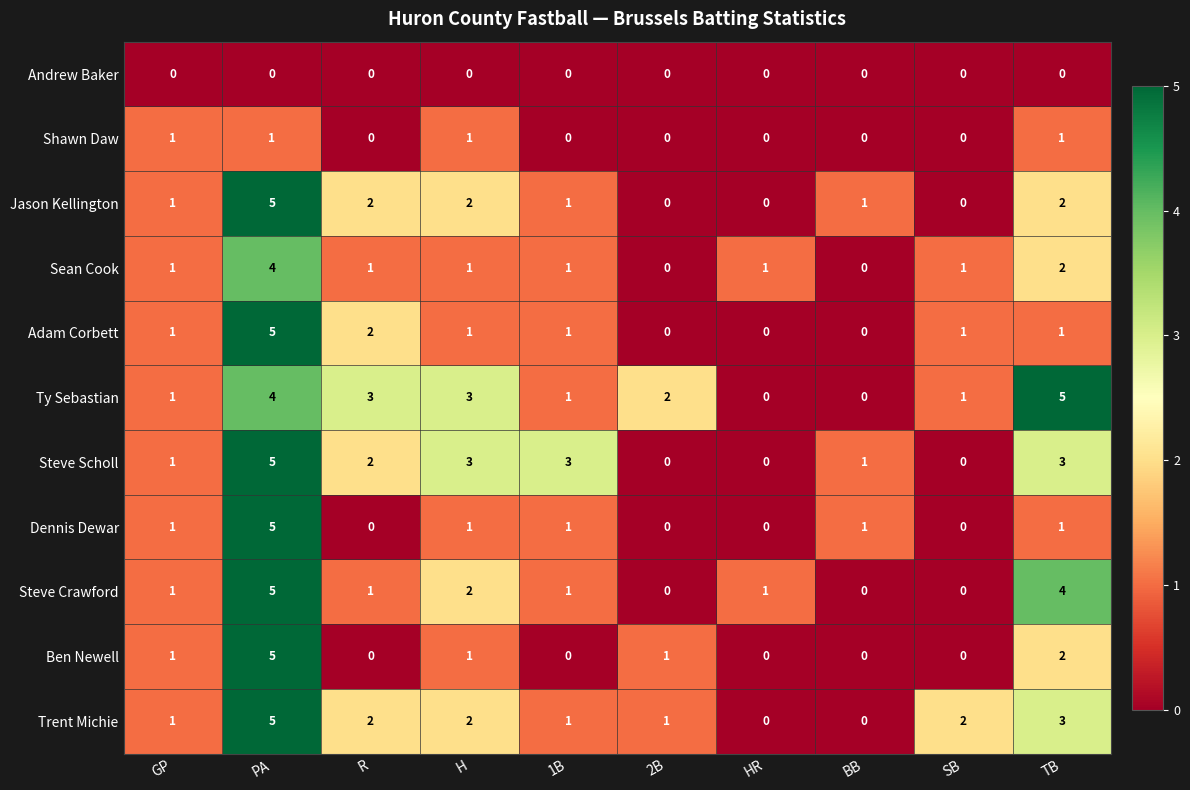

What is the sum of the Trent Michie values at 1B and TB?

4